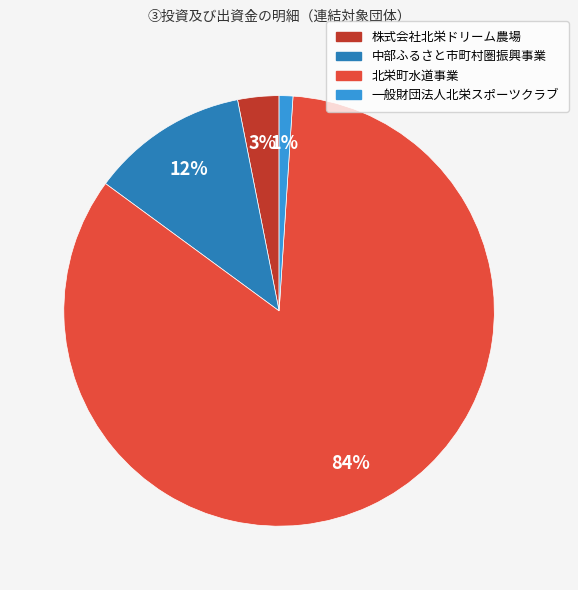

Combined, do 株式会社北栄ドリーム農場 and 北栄町水道事業 account for over 50%?

Yes